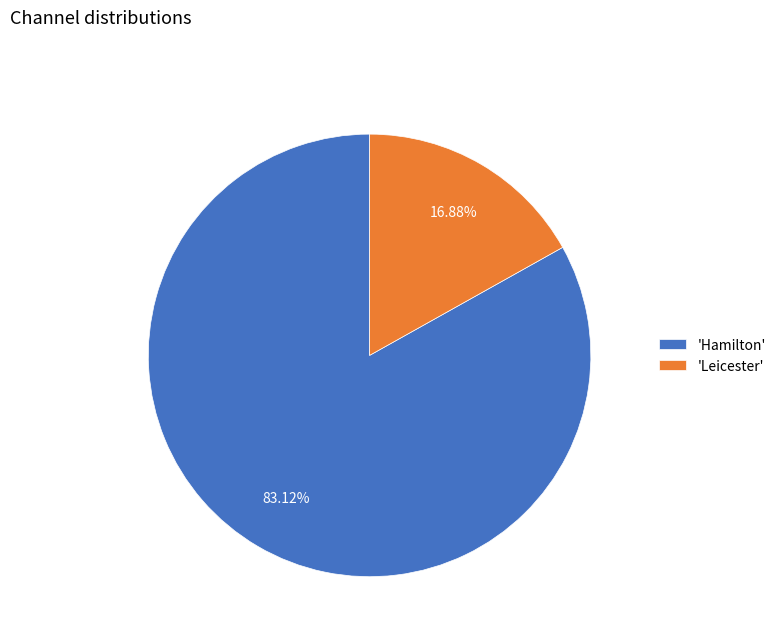

Combined, do 'Hamilton' and 'Leicester' account for over 50%?

Yes